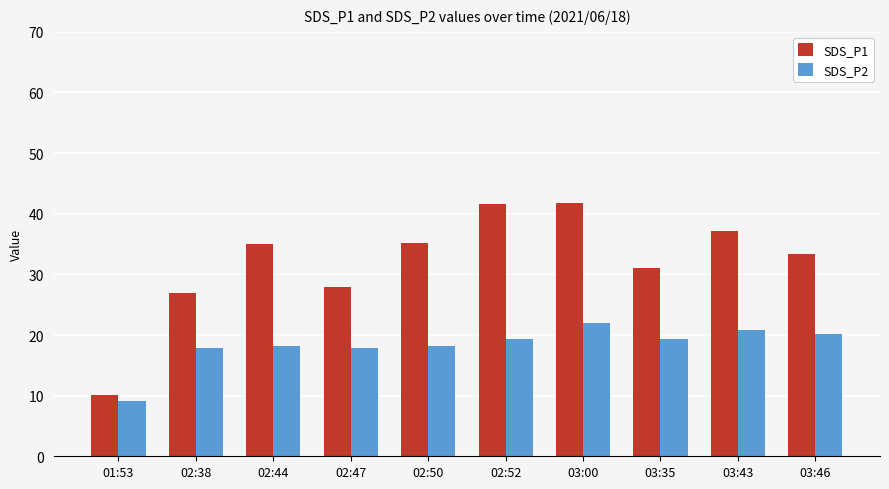

Where does the SDS_P2 series first go above 19?

02:52